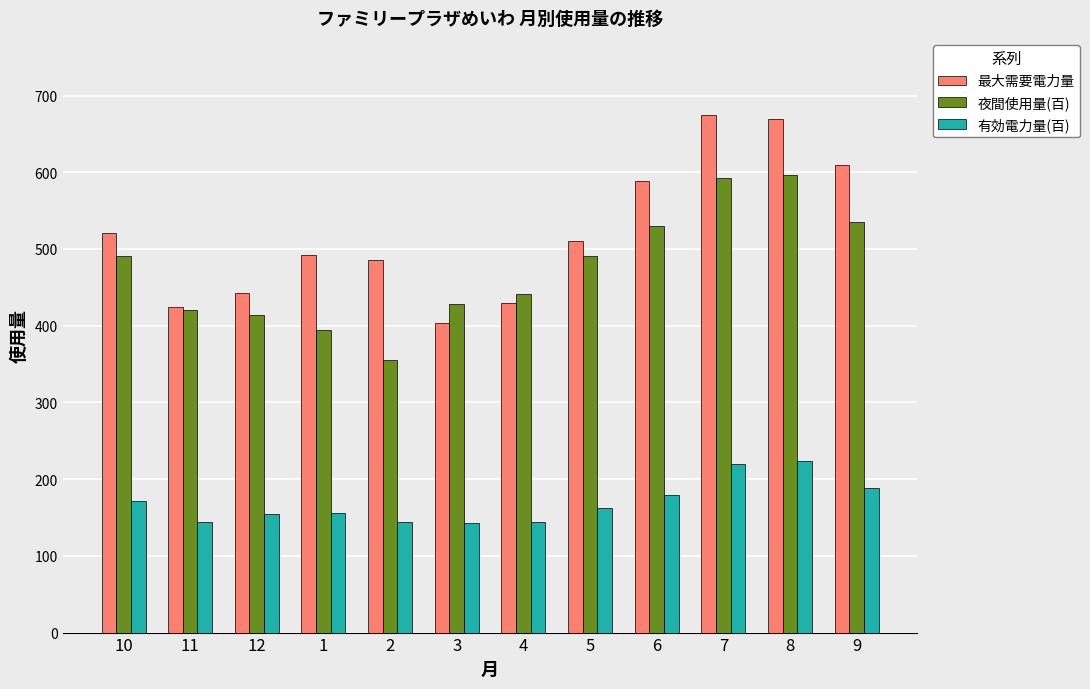

Which series has the widest spread of values?

最大需要電力量